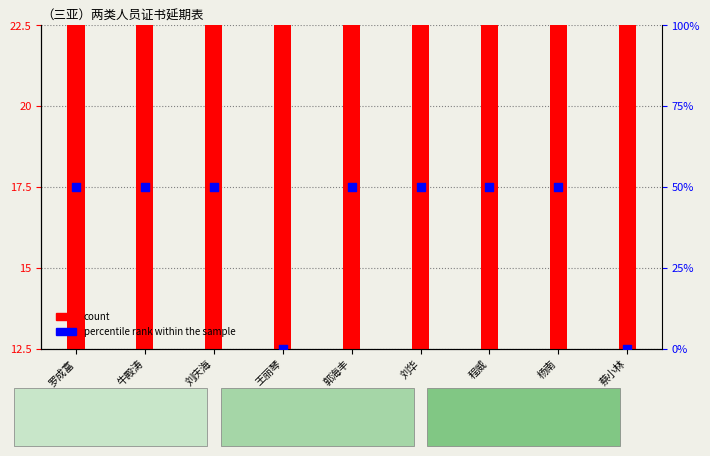

At which category is the sum across all series the highest?

罗成富